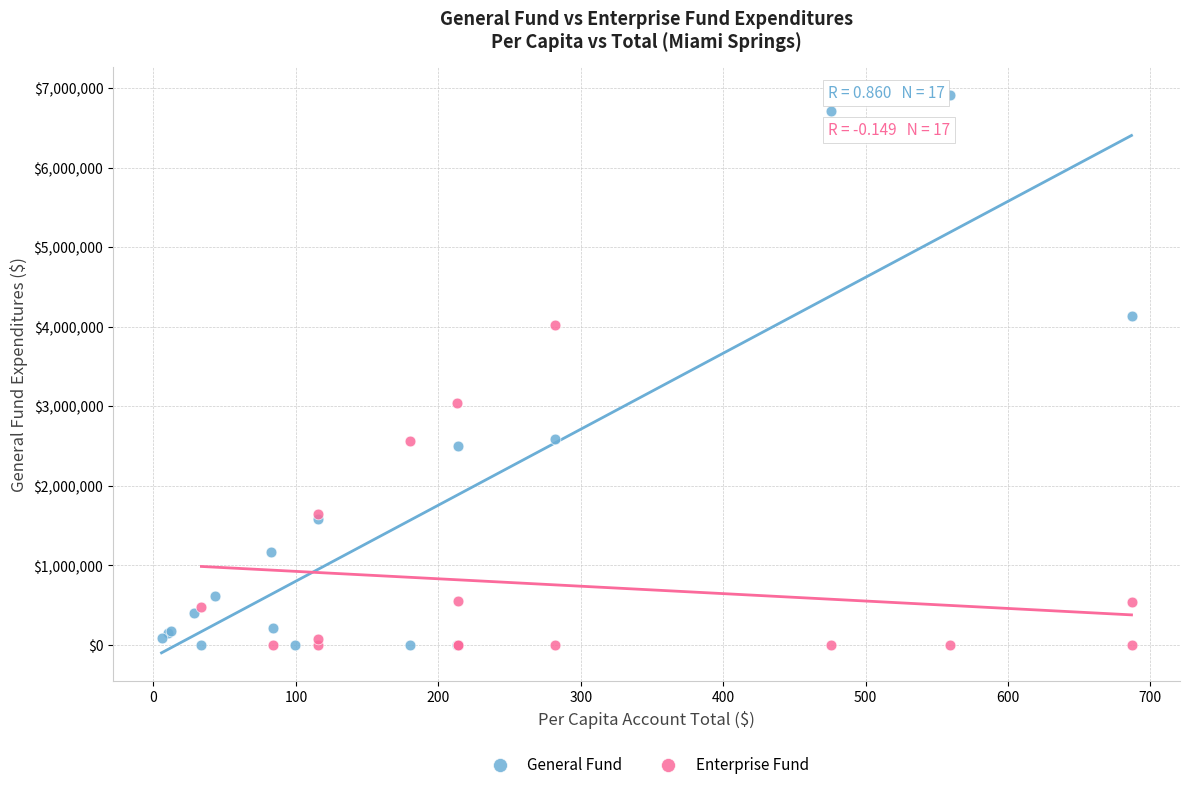

Which series contains the highest Y value?

General Fund